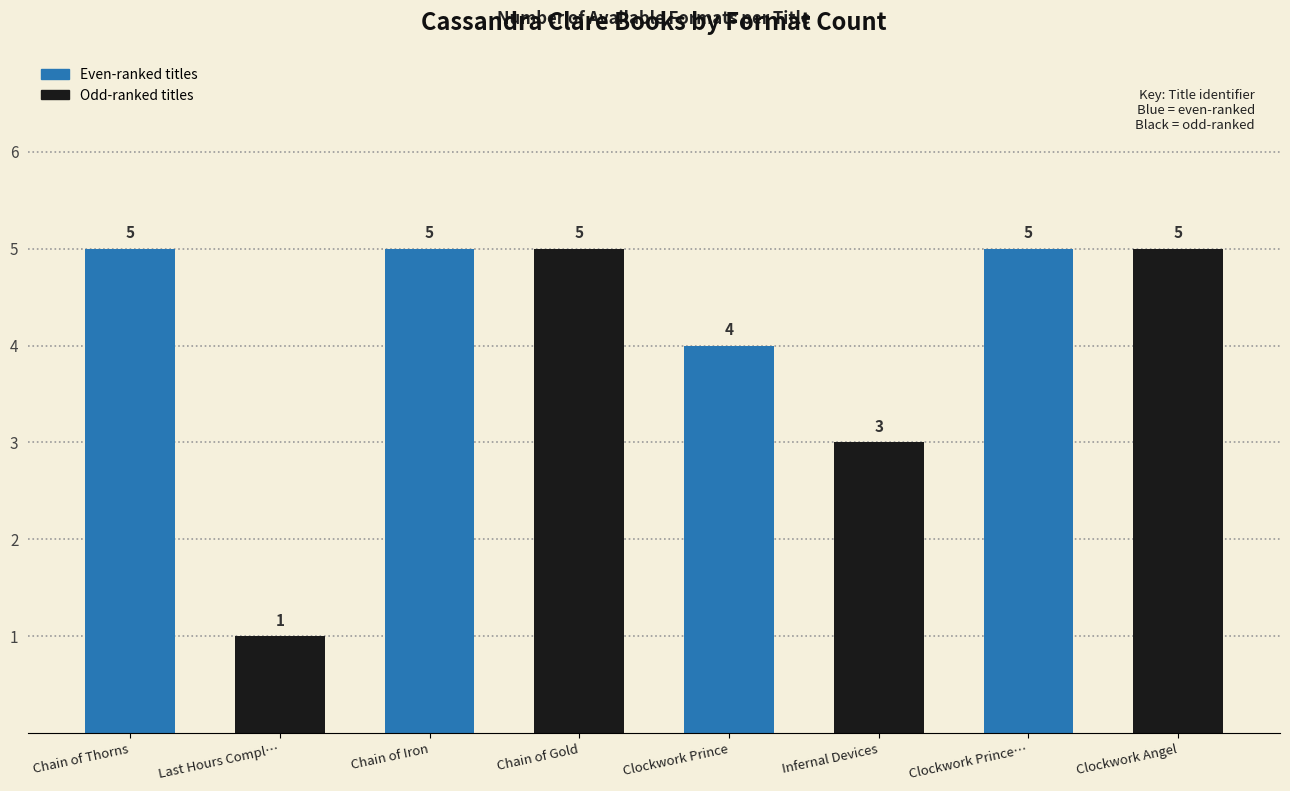

Reading left to right, what are all the values shown in this chart?

Chain of Thorns=5	Last Hours Compl…=1	Chain of Iron=5	Chain of Gold=5	Clockwork Prince=4	Infernal Devices=3	Clockwork Prince…=5	Clockwork Angel=5